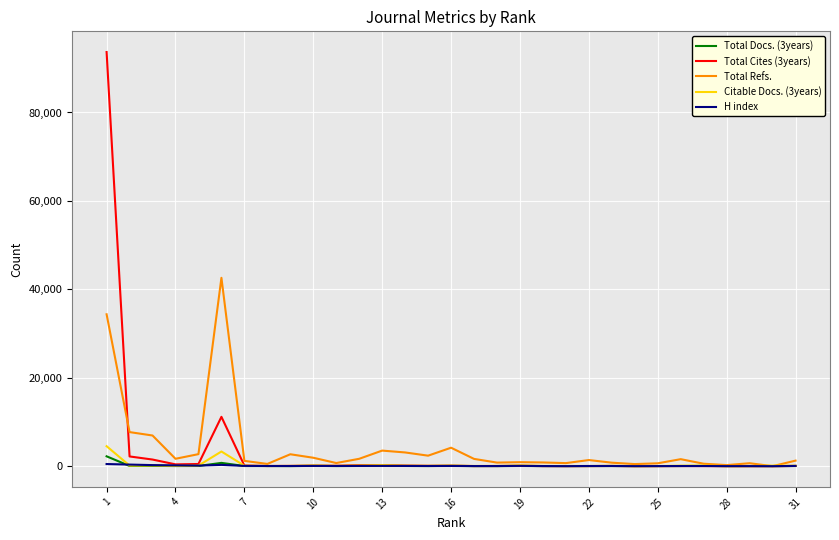

What is the maximum value shown in the chart?

93675